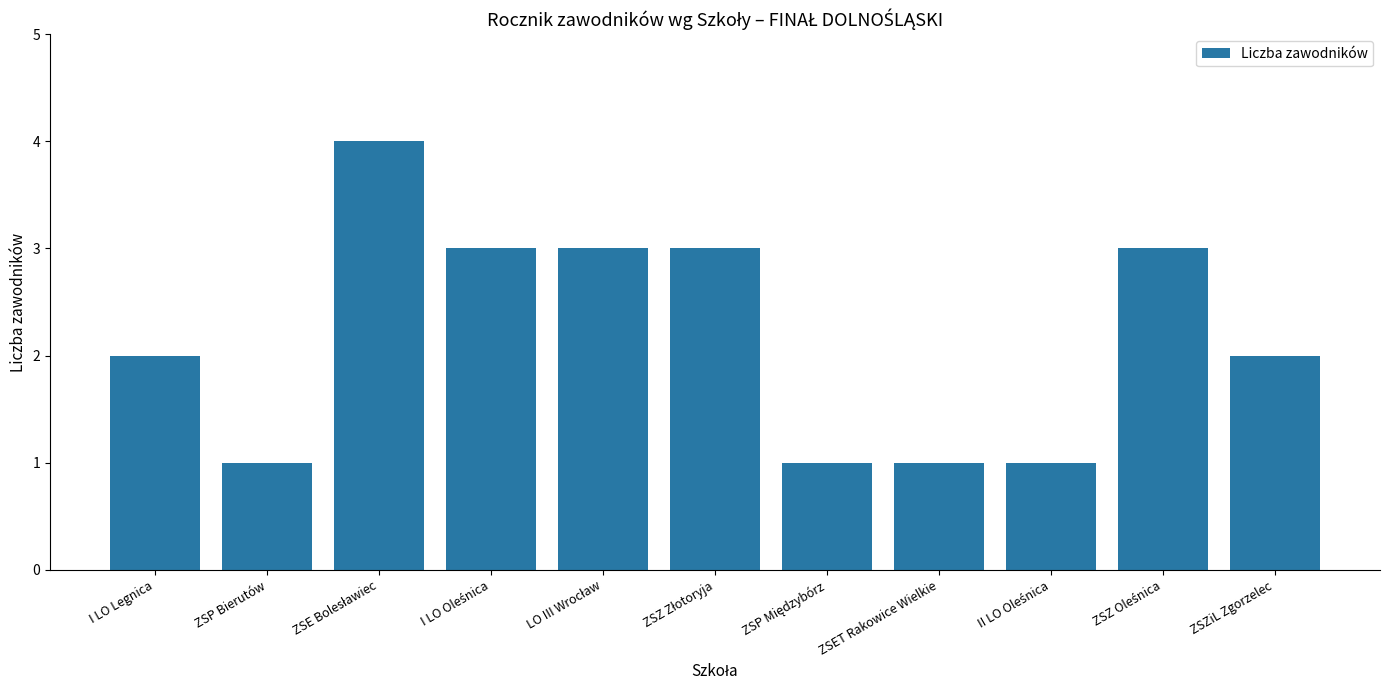

Between ZSZiL Zgorzelec and ZSET Rakowice Wielkie, which is larger?

ZSZiL Zgorzelec